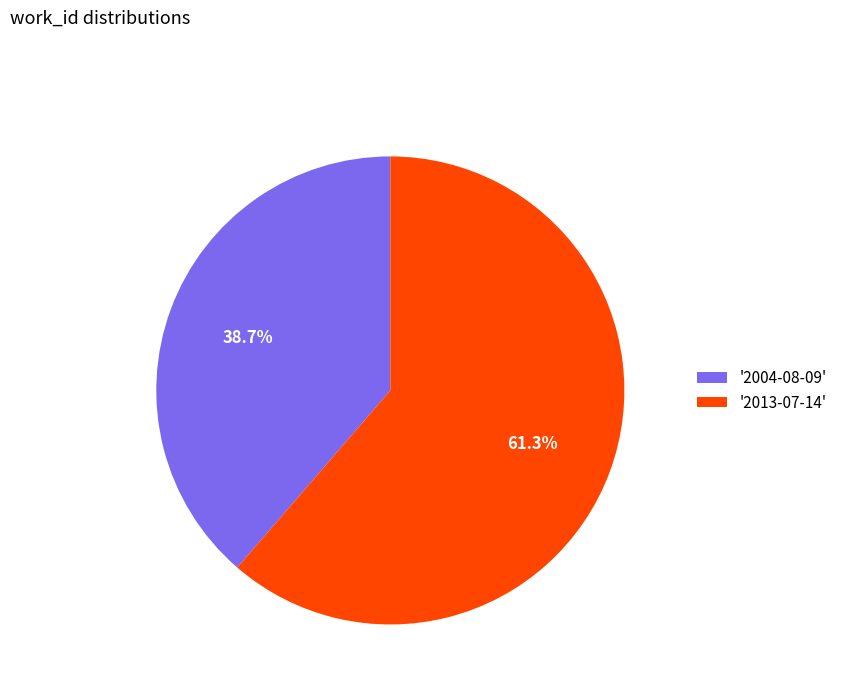

Which slice is the smallest?

'2004-08-09'